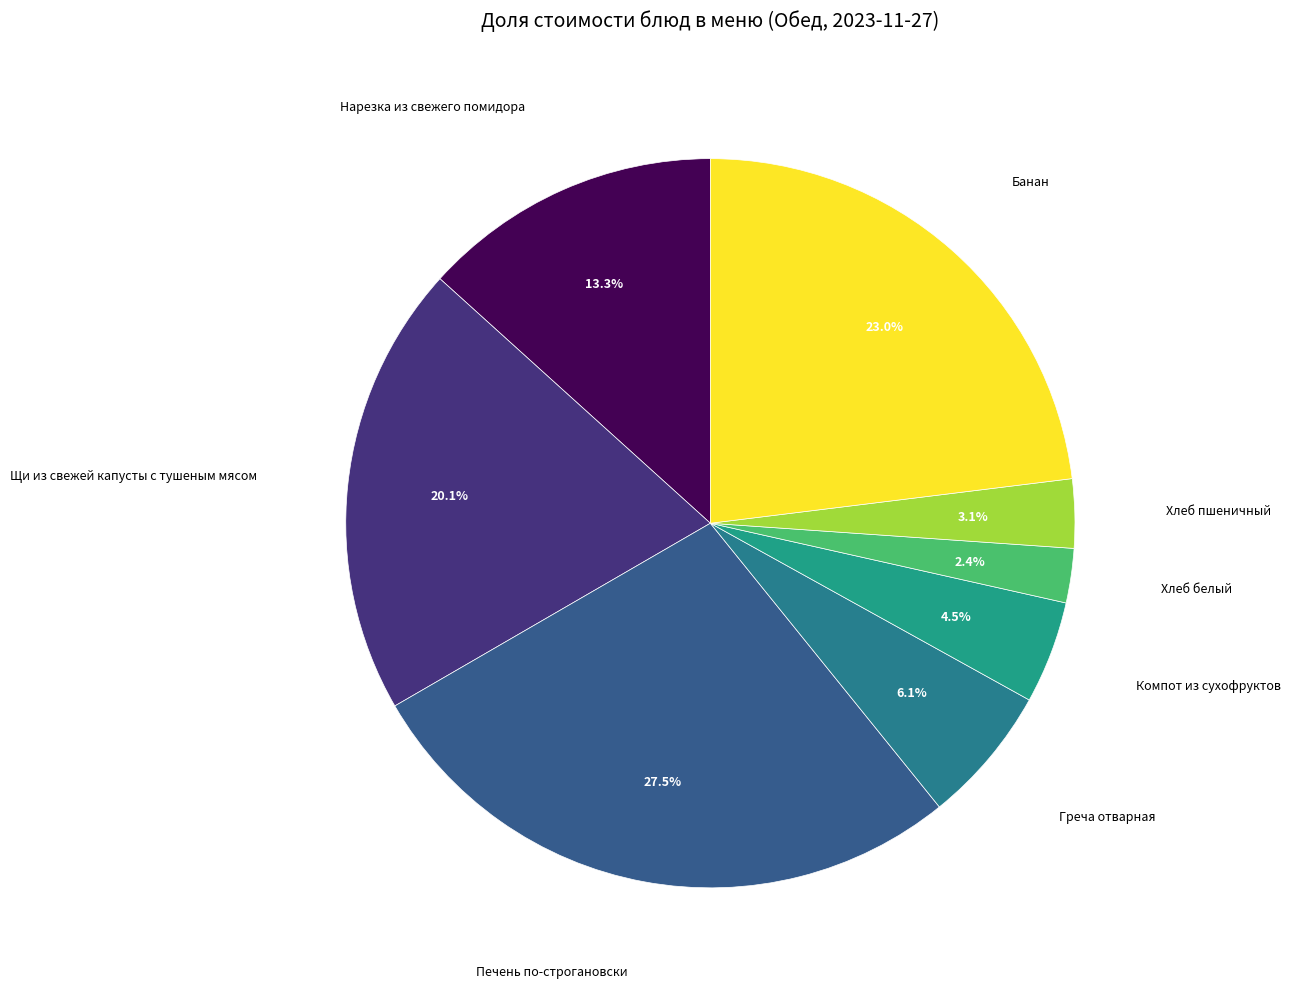

Is there any slice that represents more than half of the pie?

No